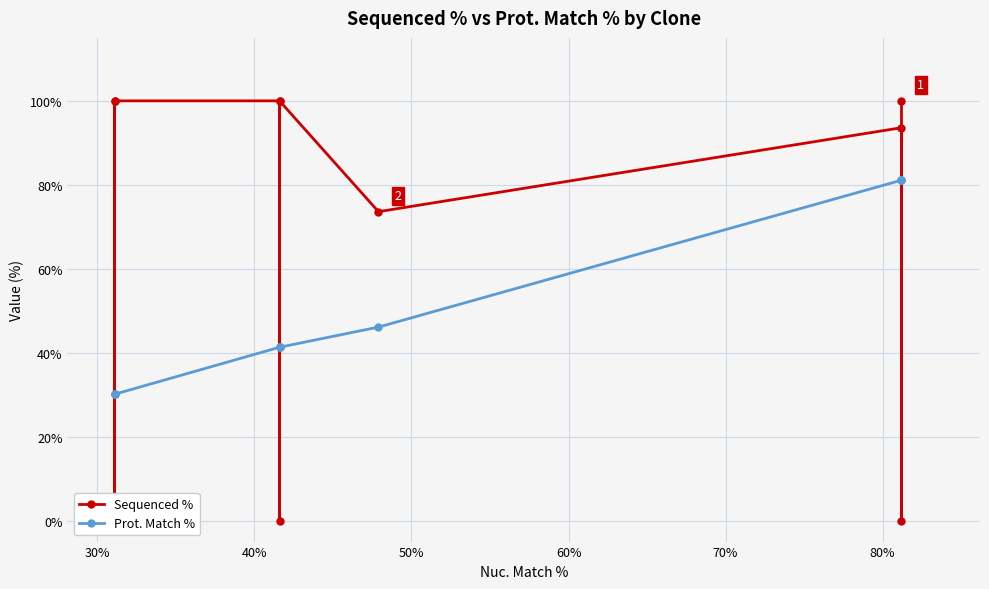

How many times do Sequenced % and Prot. Match % cross each other?

6